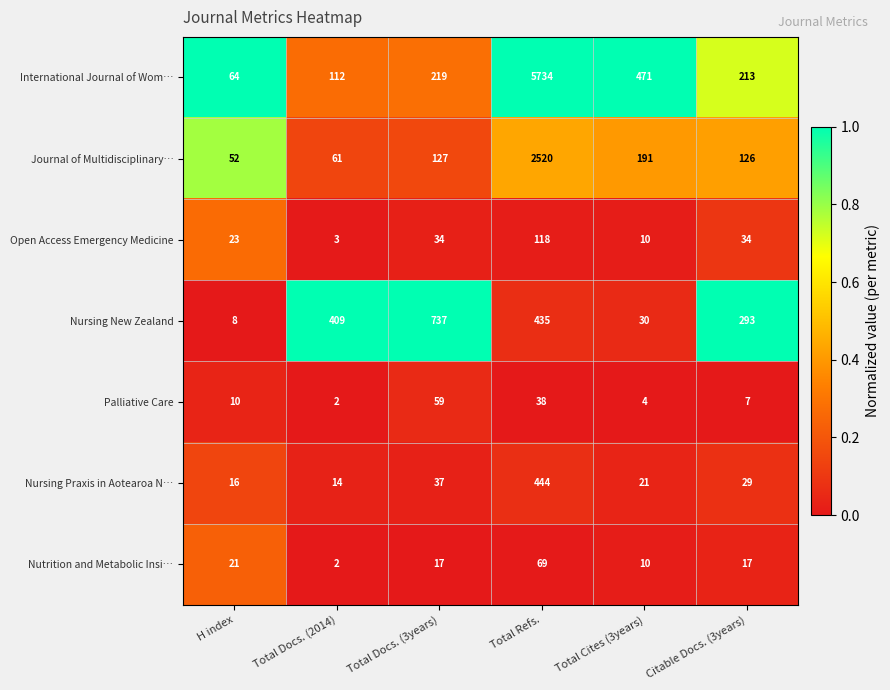

Is it true that Nutrition and Metabolic Insi… equals 10 at Total Cites (3years)?

True